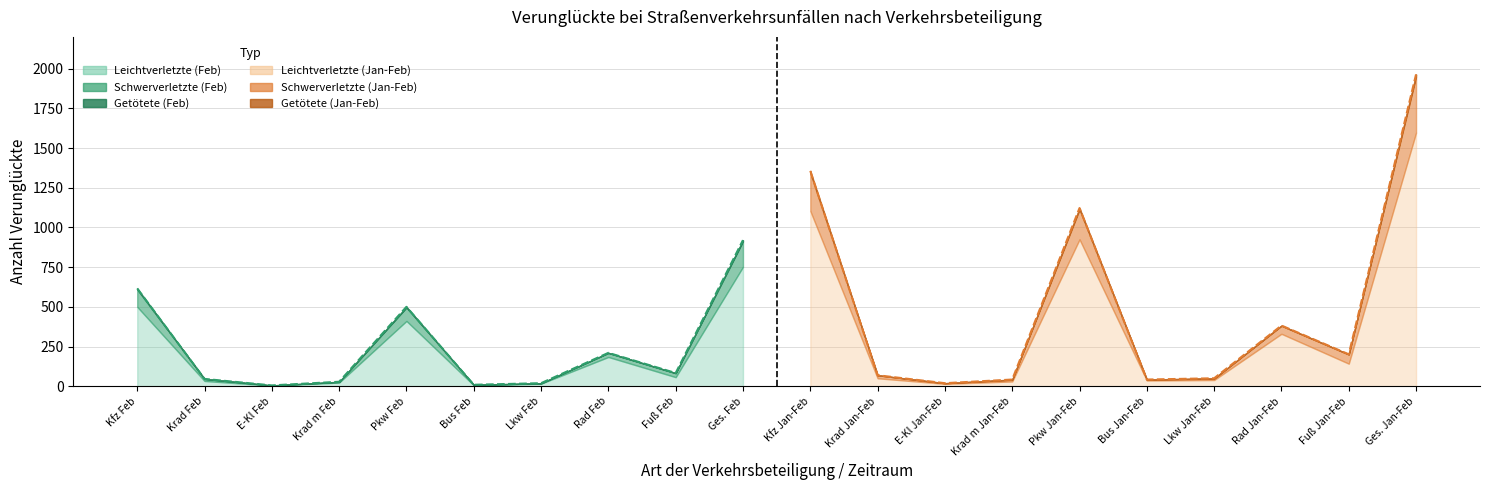

Does the chart have visible grid lines?

Yes